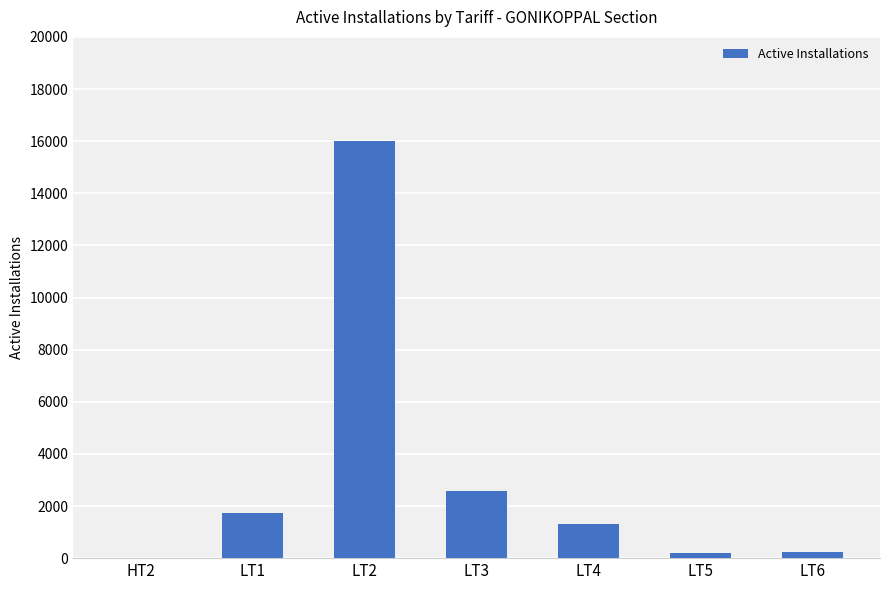

What is the sum of all values?

22027